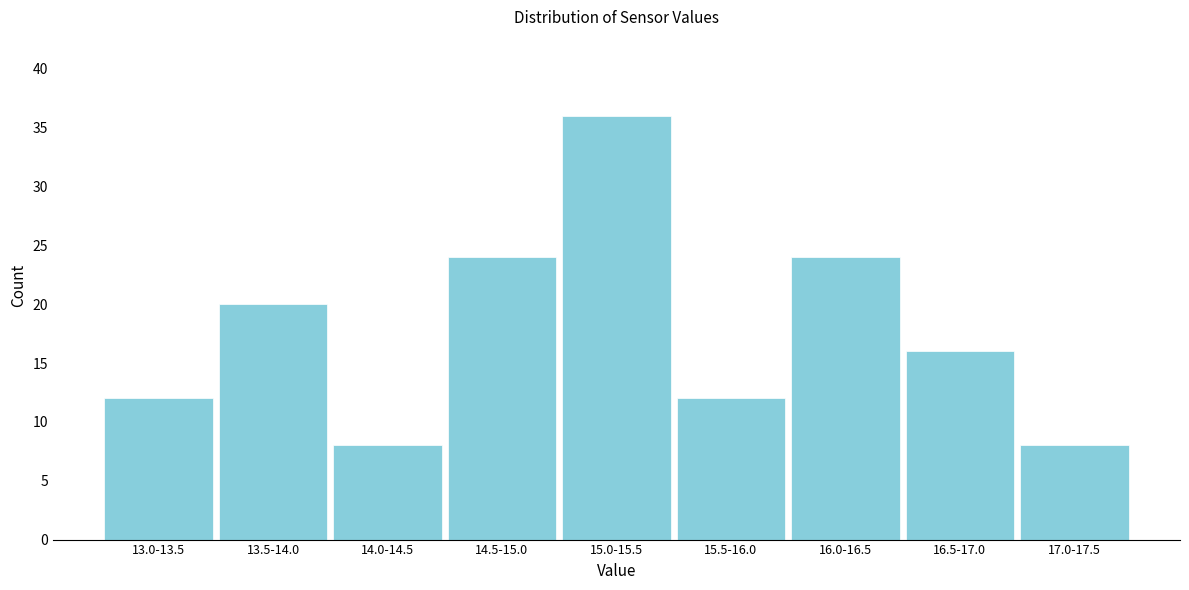

Reading left to right, extract all data points from this chart.

13.0-13.5=12	13.5-14.0=20	14.0-14.5=8	14.5-15.0=24	15.0-15.5=36	15.5-16.0=12	16.0-16.5=24	16.5-17.0=16	17.0-17.5=8